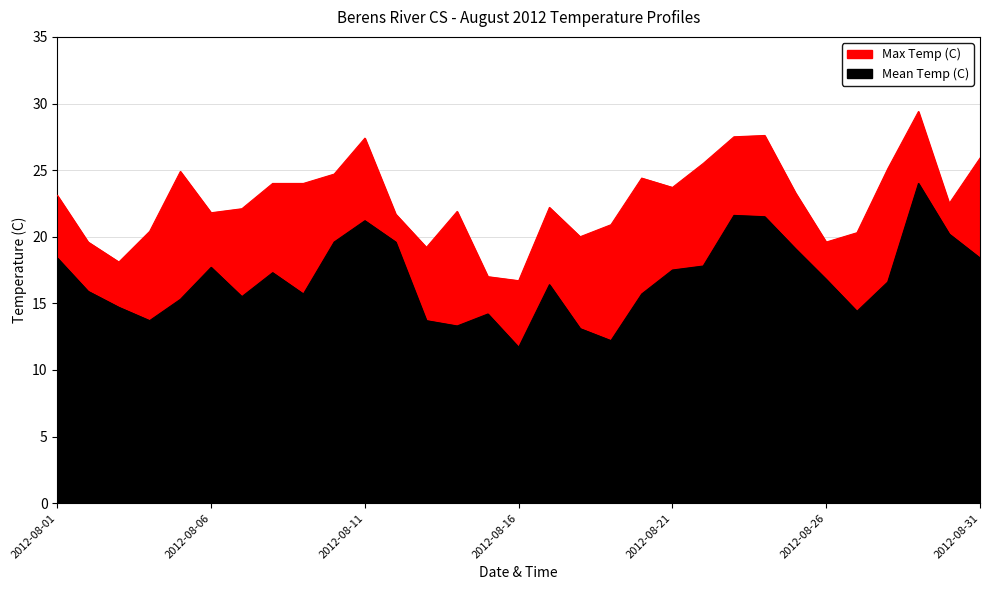

What are all the series names shown in the legend?

Max Temp (C), Mean Temp (C)